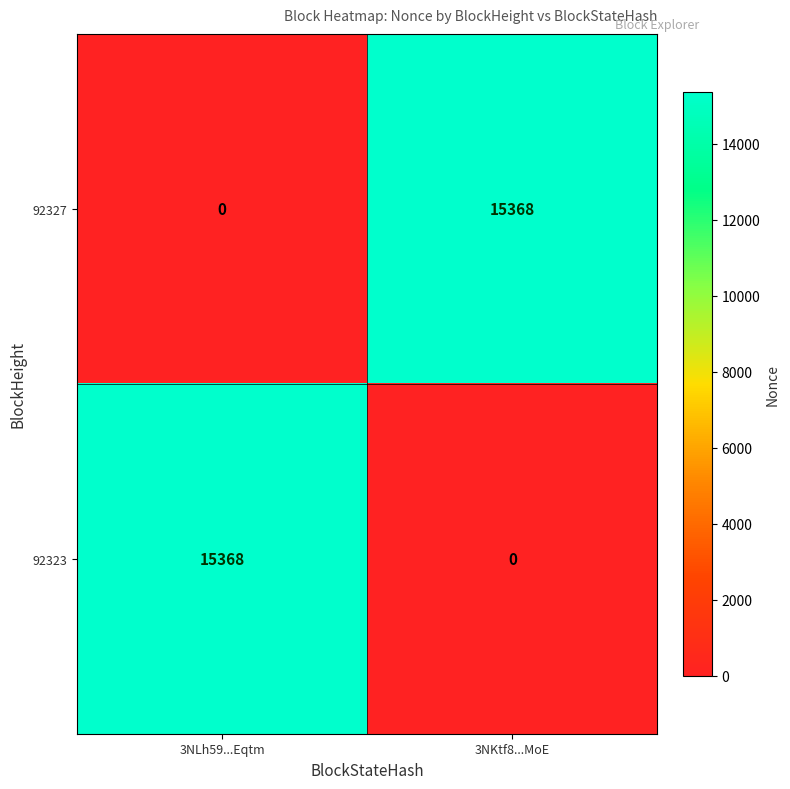

Reading left to right, extract all data points from this chart.

92327: 0	15368
92323: 15368	0